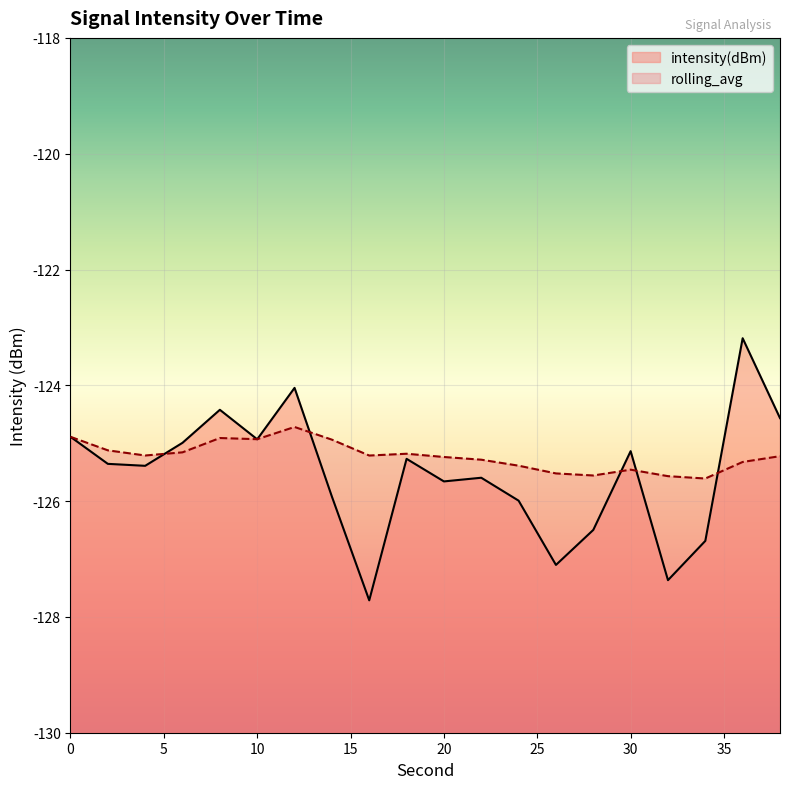

Where do intensity(dBm) and rolling_avg first cross each other?

4 and 6